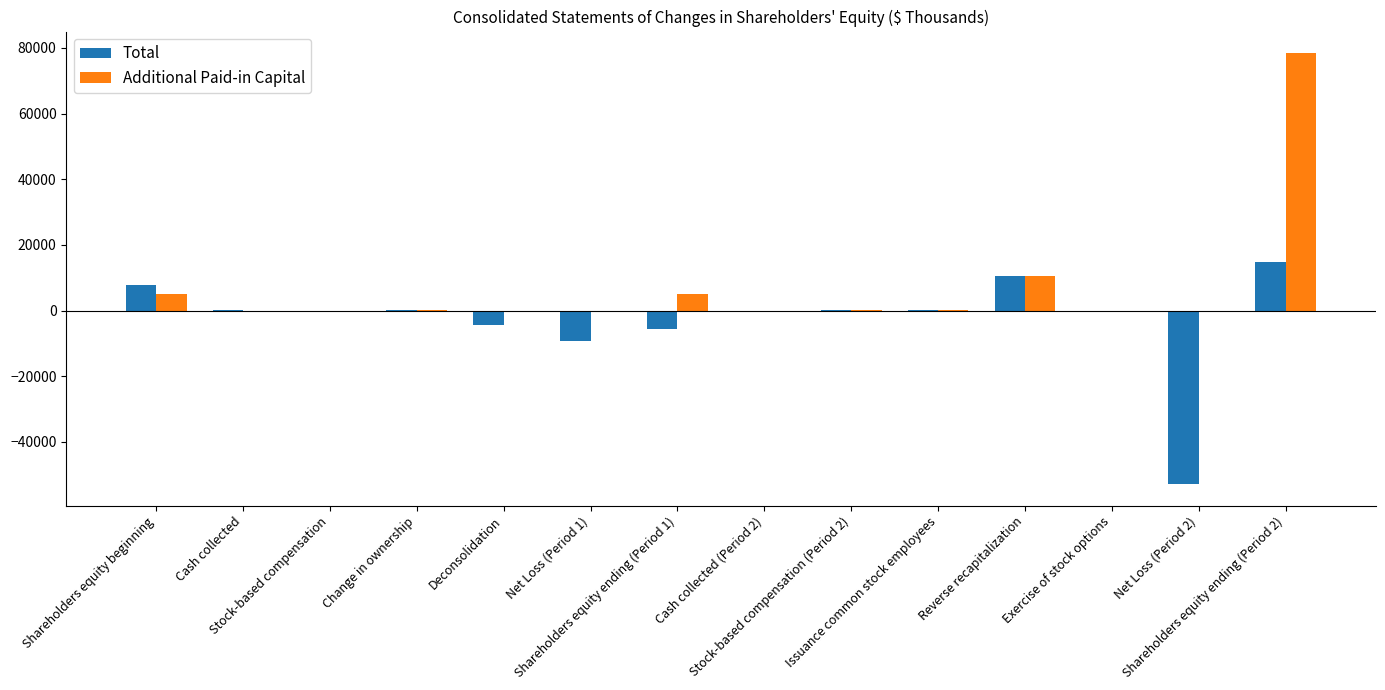

Read the Total value at Net Loss (Period 2).

-52822